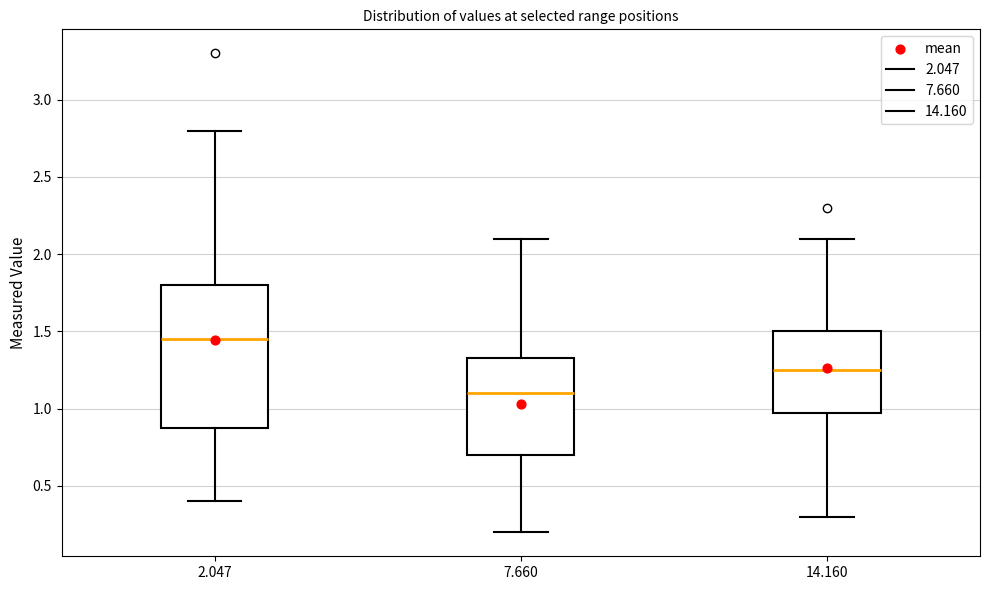

Comparing the boxes themselves (not the whiskers), which one is the tallest?

2.047